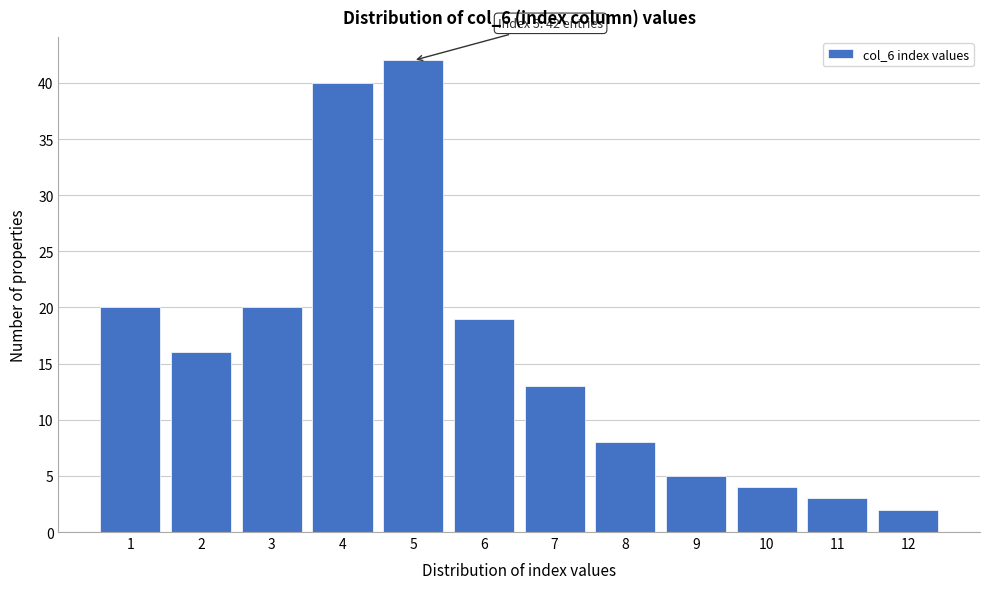

Reading left to right, what are all the values shown in this chart?

20	16	20	40	42	19	13	8	5	4	3	2